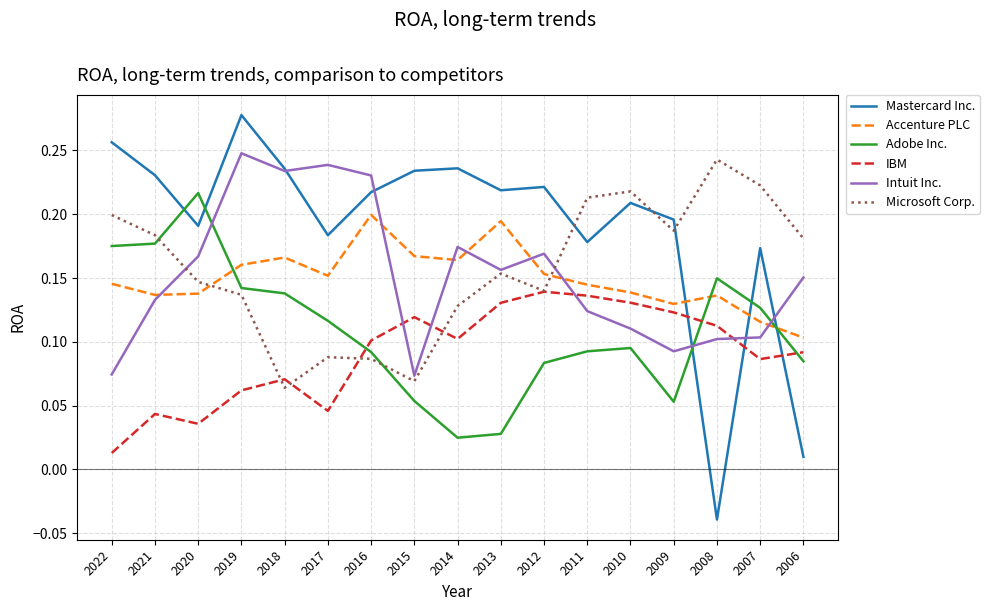

Is the value of Accenture PLC at 2008 greater than the value of Microsoft Corp. at 2015?

Yes